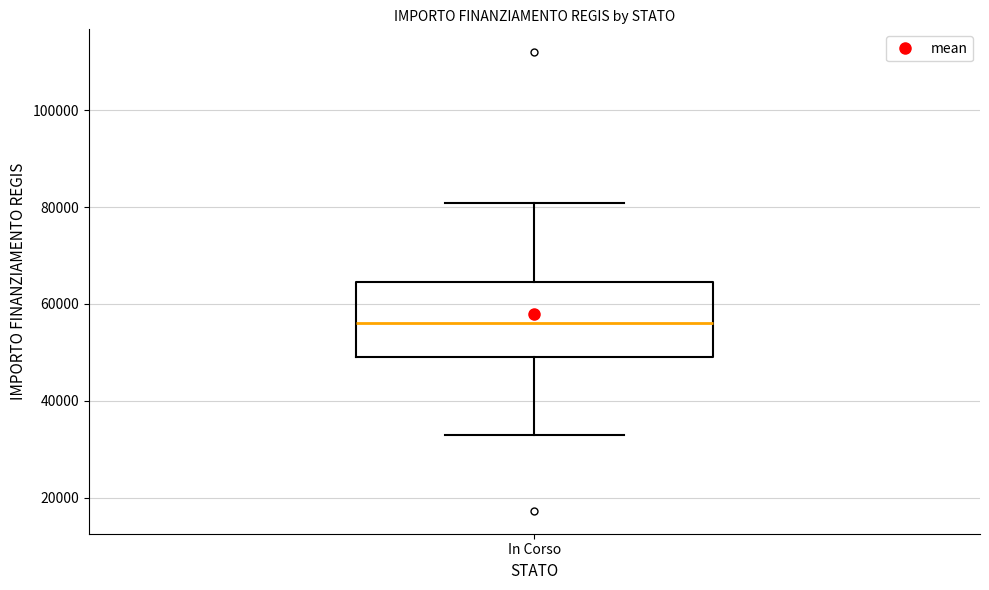

Read this box plot against the y-axis: the position of the median line, the range covered by the box, and the ends of both whiskers. The values are not printed on the chart, so give them approximately, as read against the axis.

median 56000, box 50000 to 64000, whiskers 32000 to 80000